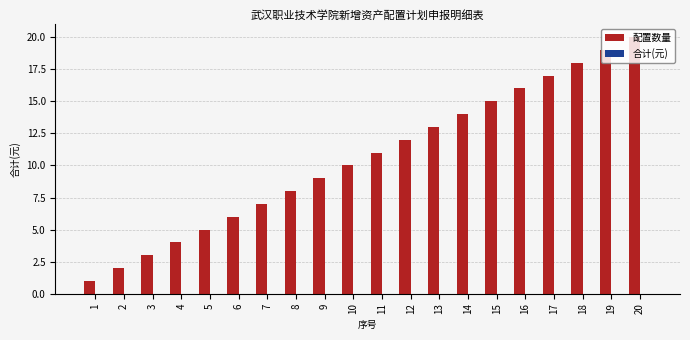

The chart shows a value of 17 at 17. True or false?

True